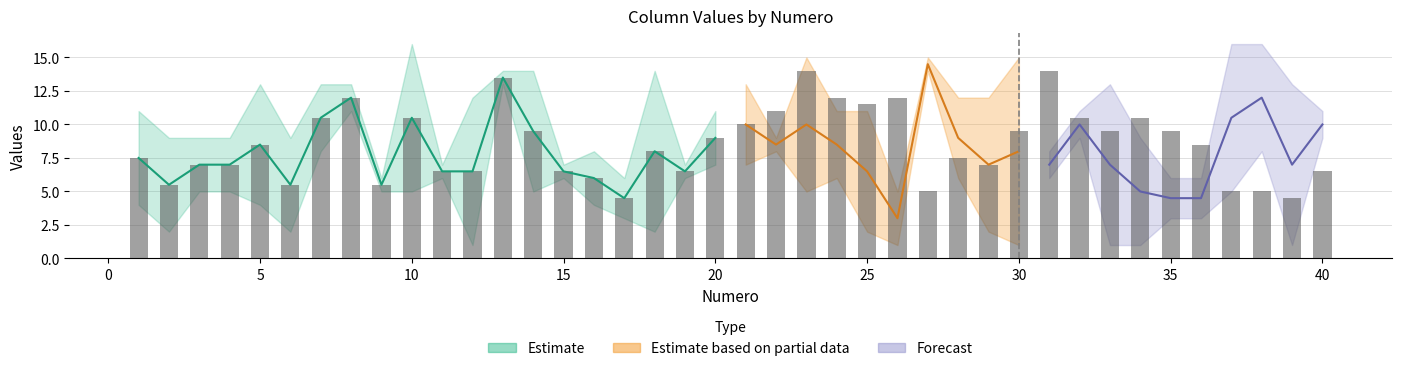

The value of C6 at 19 is 21. True or false?

False